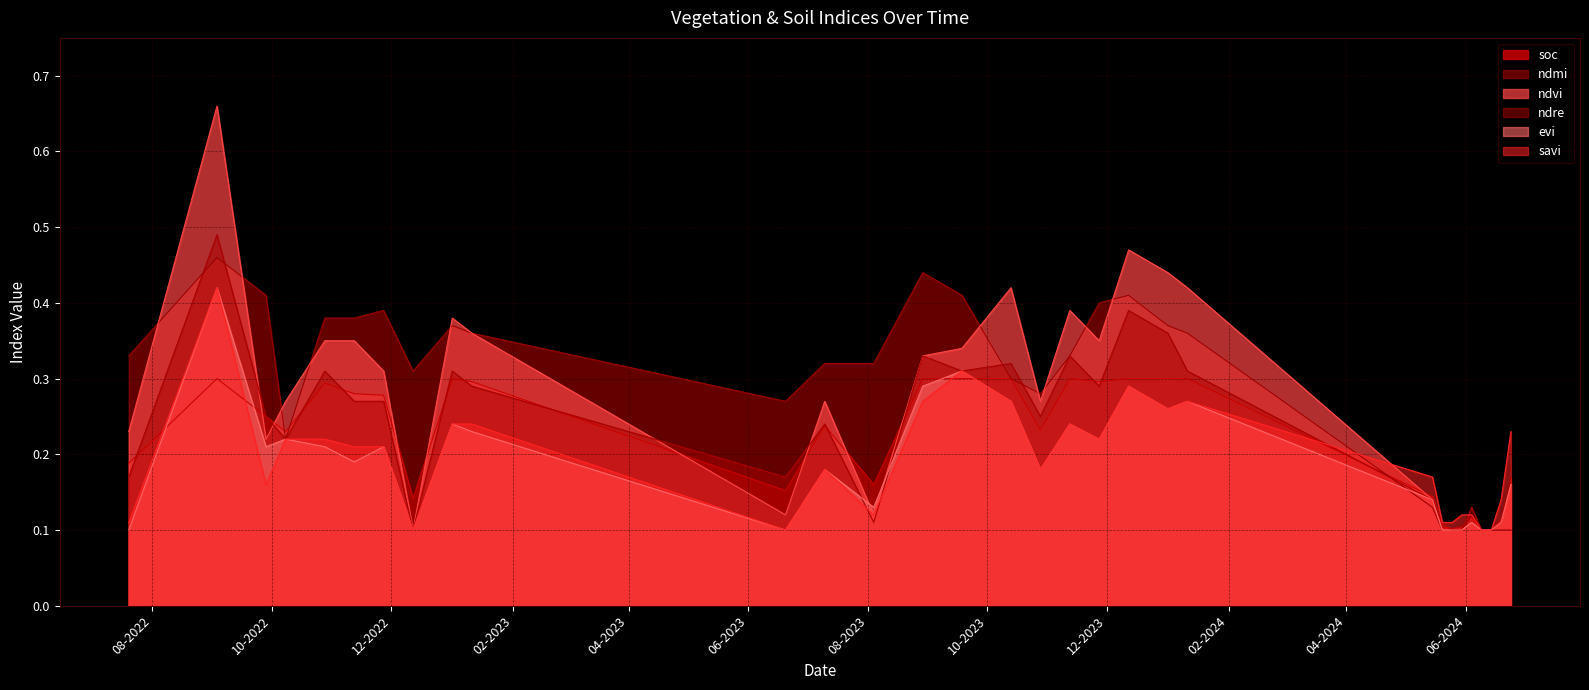

What is the maximum value shown in the chart?

0.7